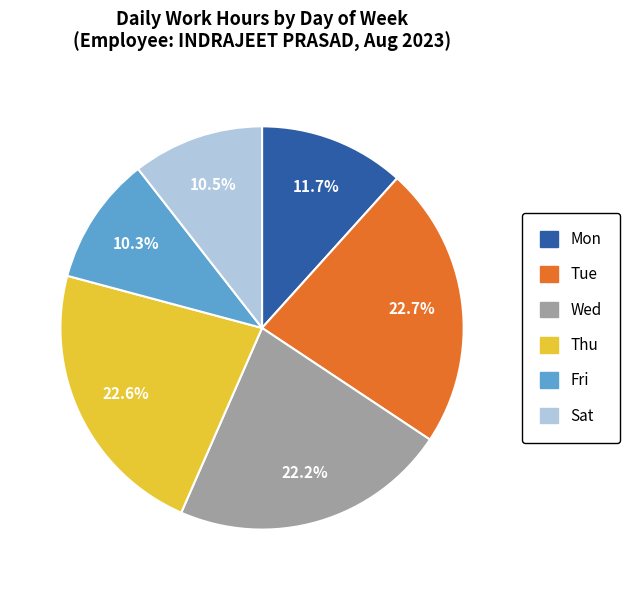

Which has a higher value, Thu or Mon?

Thu